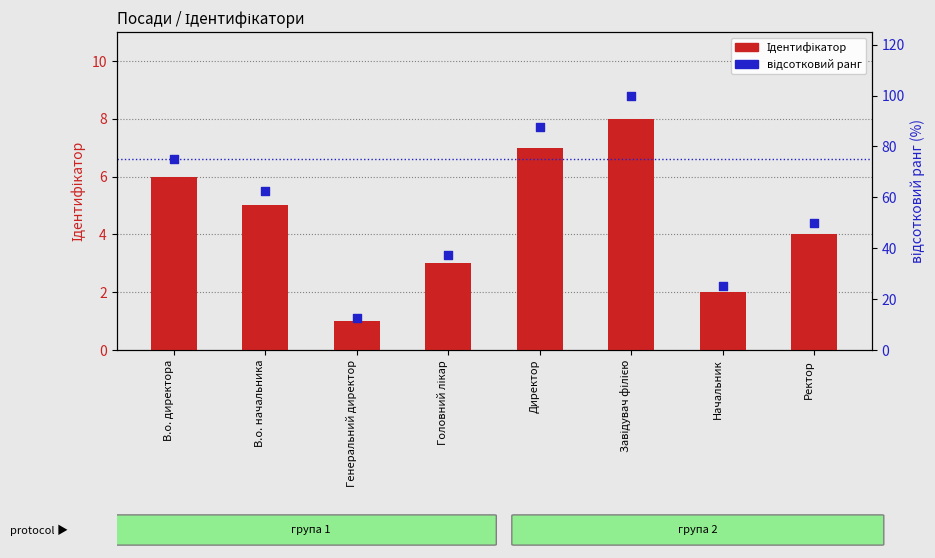

What are all the series names shown in the legend?

Ідентифікатор, відсотковий ранг